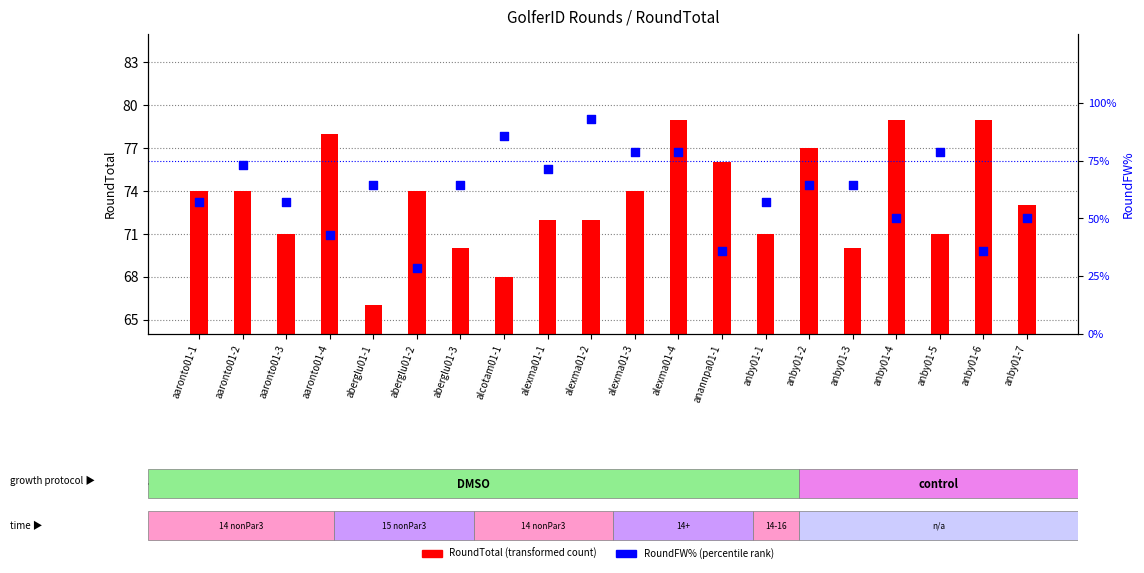

Which series contains the highest Y value?

RoundFW%